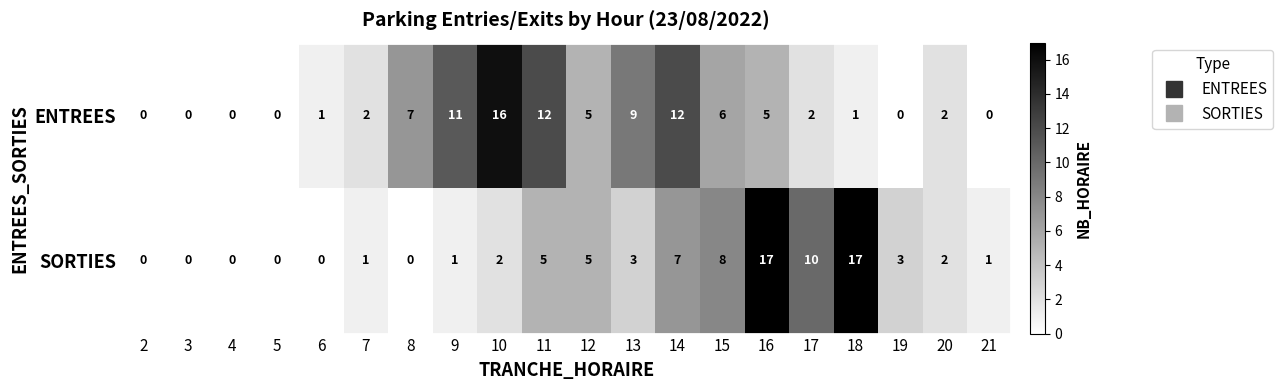

What is the difference between the maximum and minimum values in the ENTREES series?

16